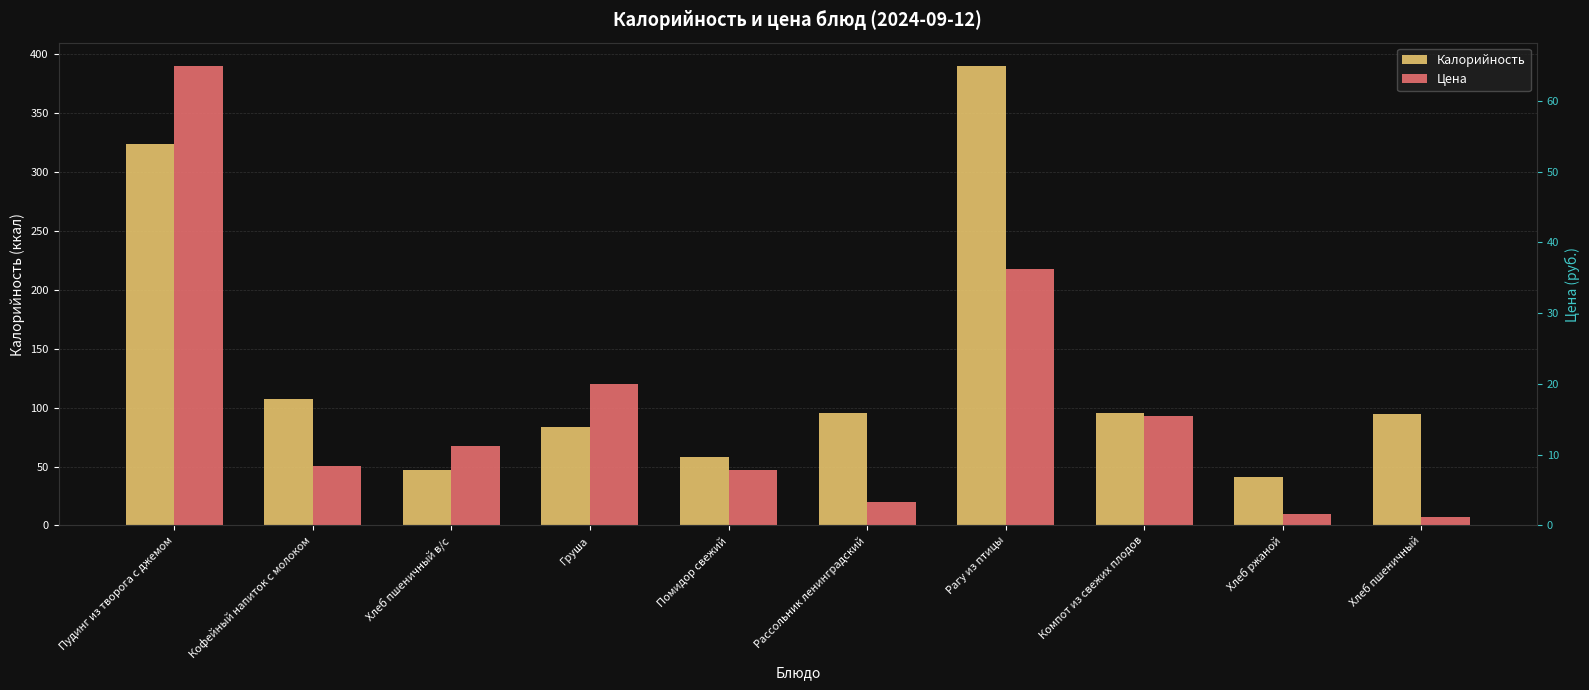

What is the sum of all Цена values?

170.4